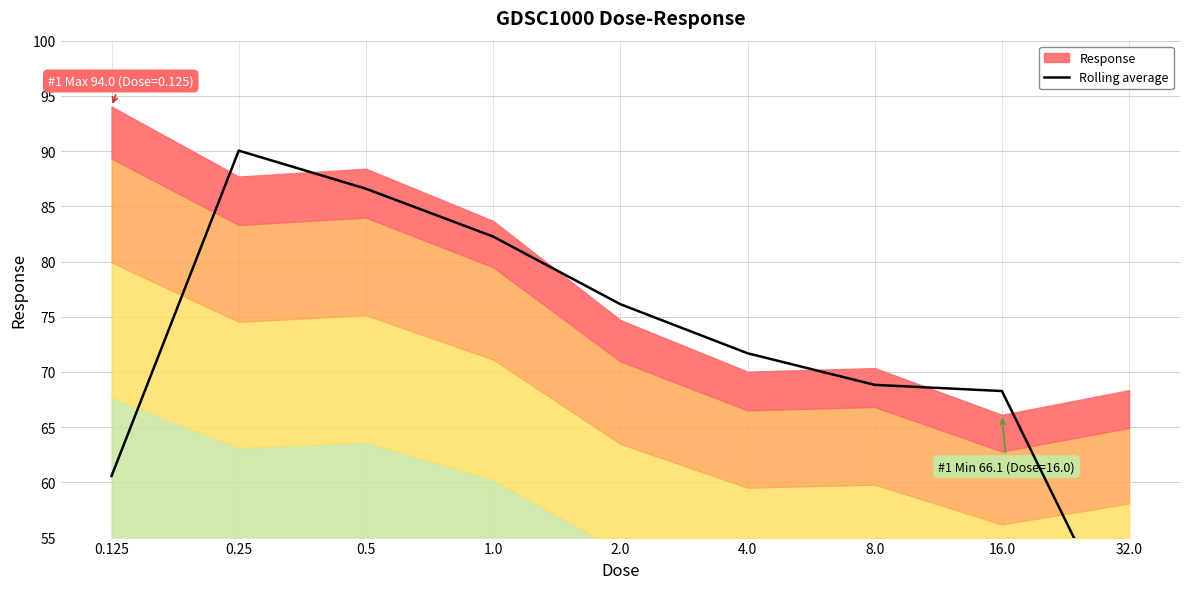

The chart shows a value of 44.8 at 32.0. True or false?

True